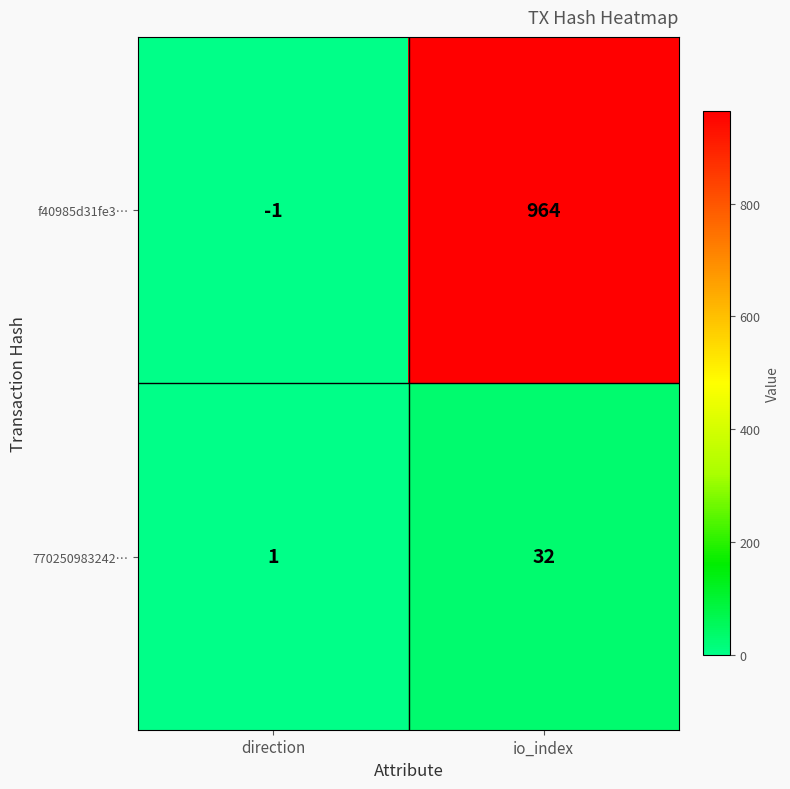

Reading left to right, extract all data points from this chart.

f40985d31fe3…: -1	964
770250983242…: 1	32